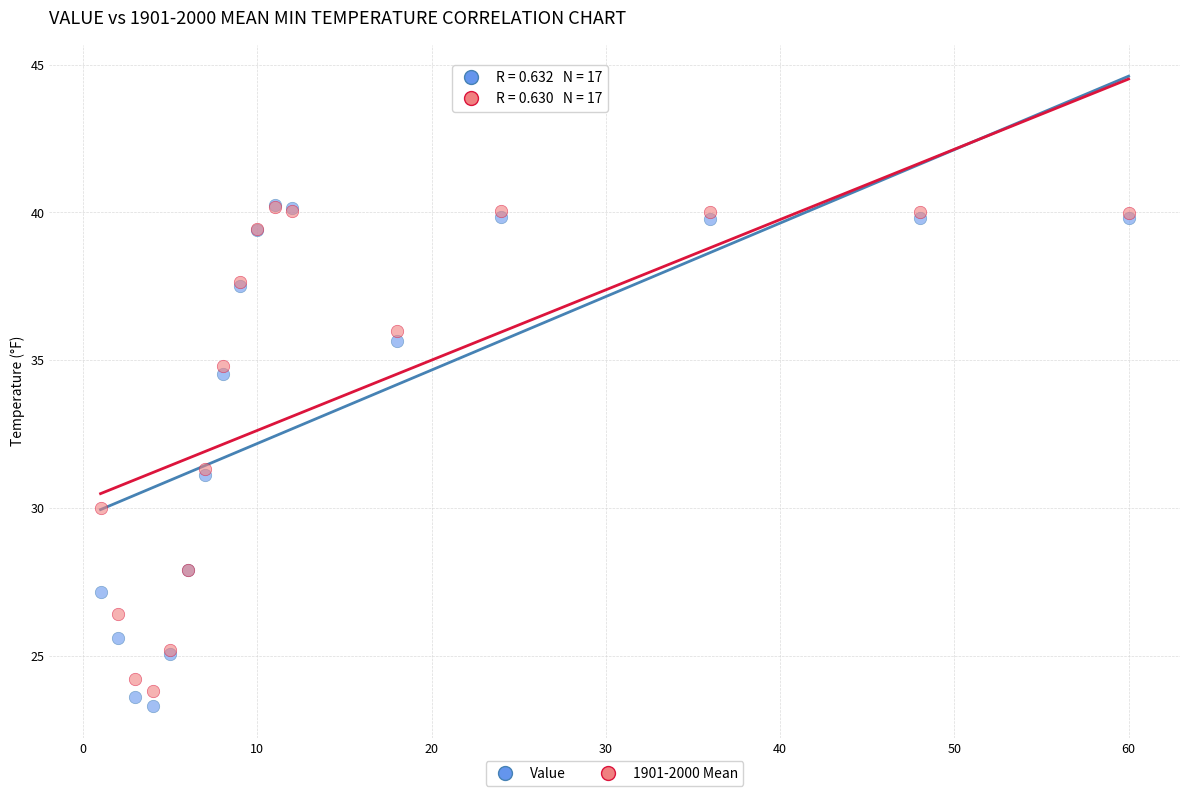

Which series reaches the minimum Y coordinate?

Value